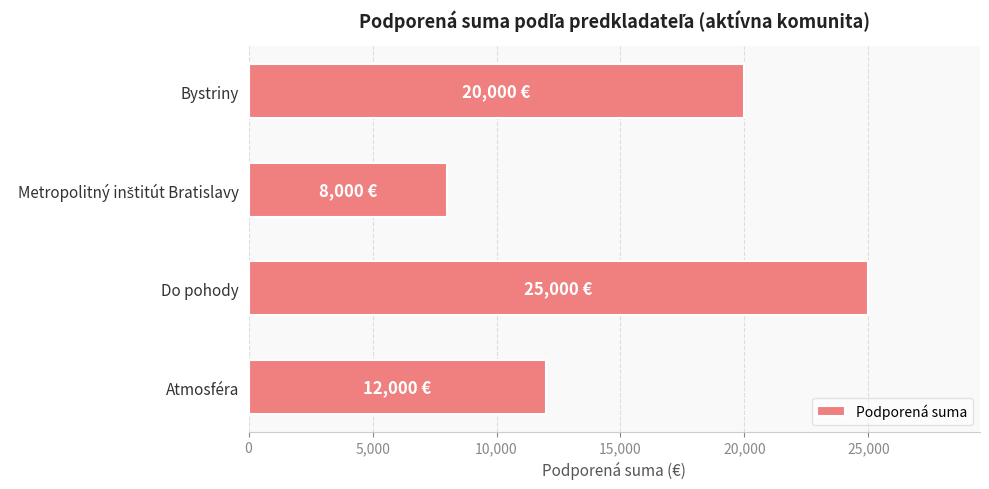

True or false: the data shows 20000 at Bystriny.

True